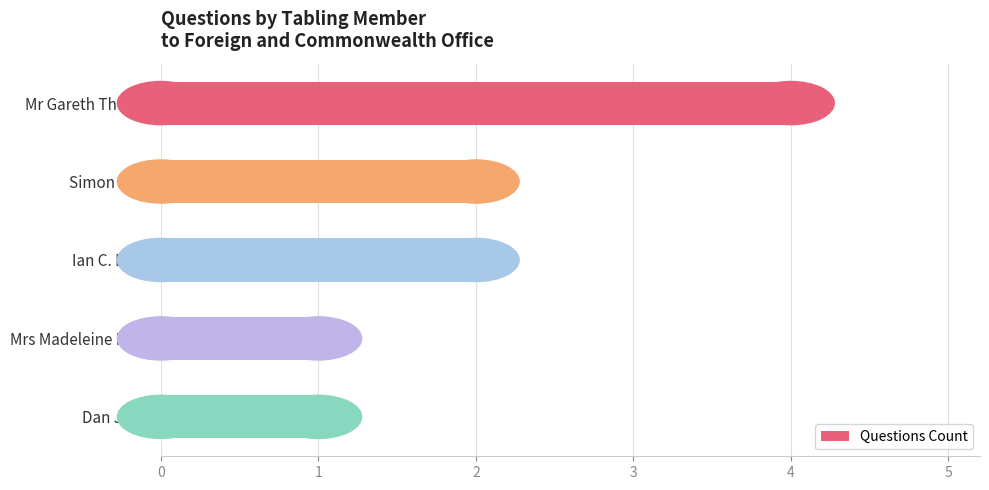

What position from the top is Dan Jarvis?

5